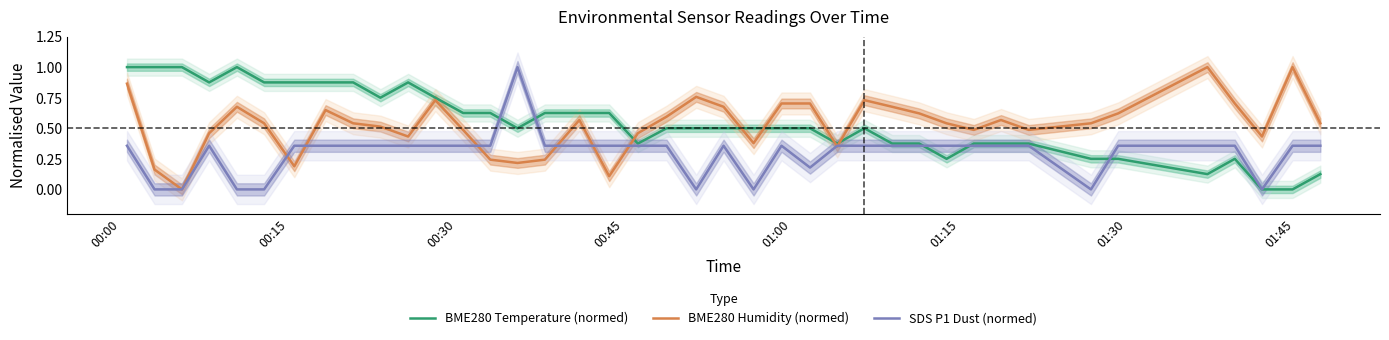

Which series ends up on top after the final intersection of BME280 Temperature (normed) and BME280 Humidity (normed)?

BME280 Humidity (normed)